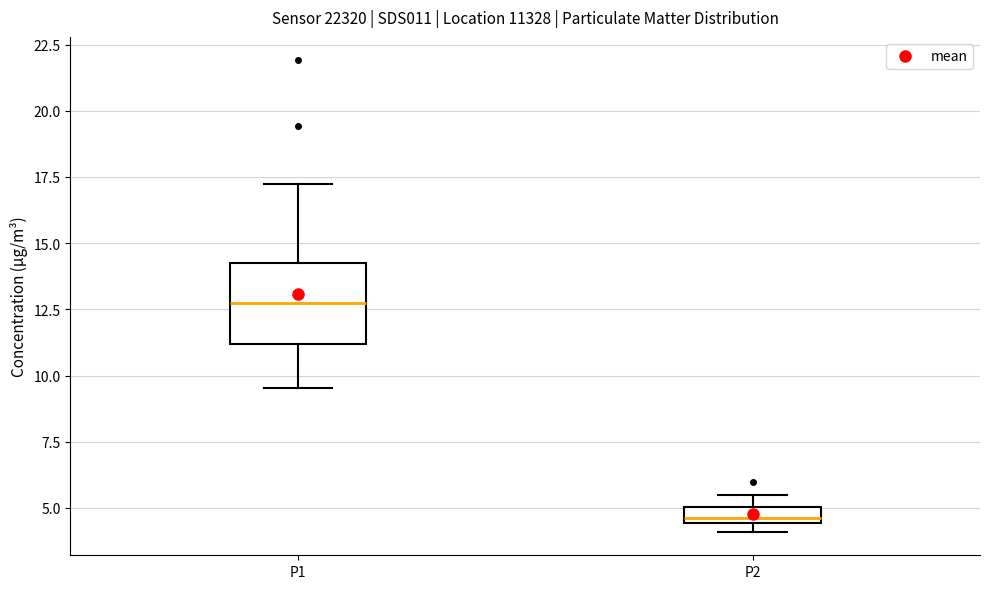

Comparing the boxes themselves (not the whiskers), which one is the tallest?

P1